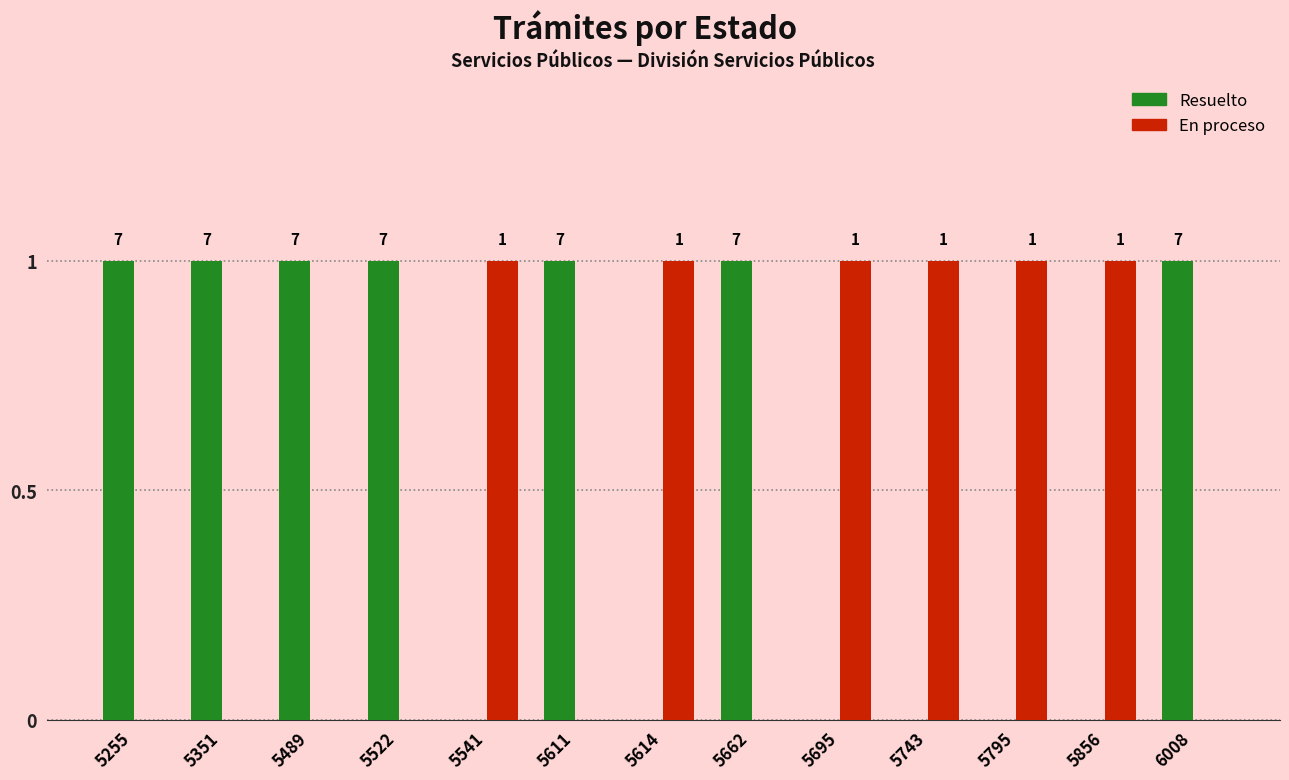

True or false: En proceso has a value of 1 at 5795.

True